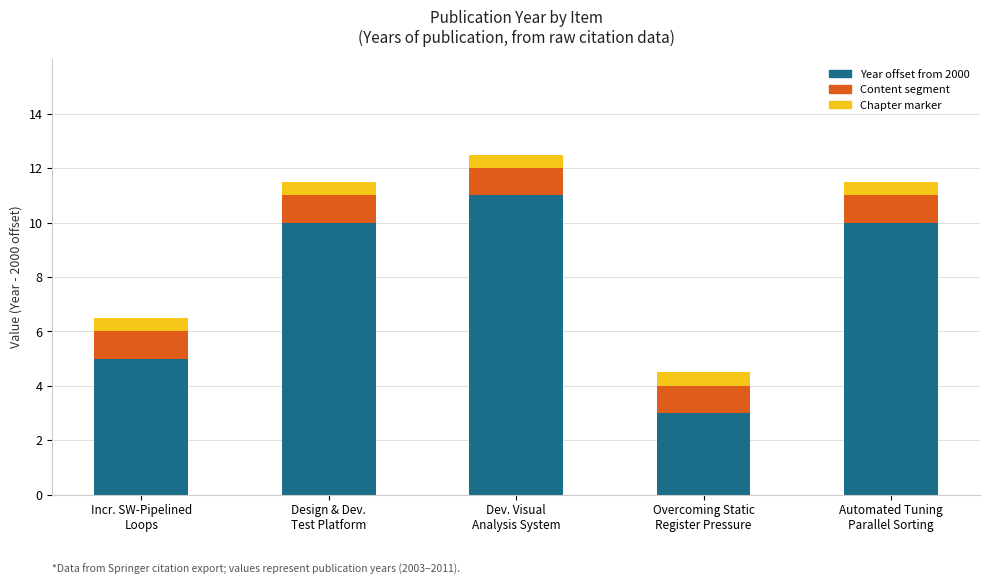

How many series are shown in this chart?

3